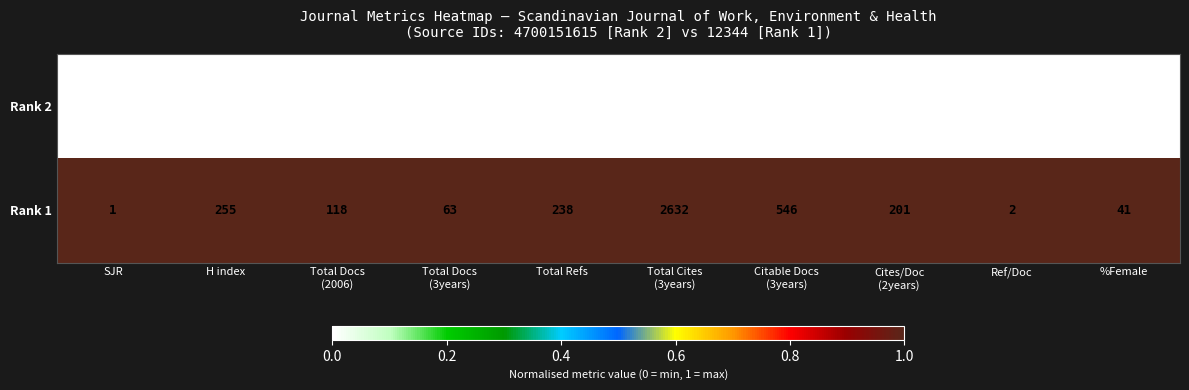

What is the maximum value shown in the chart?

2632